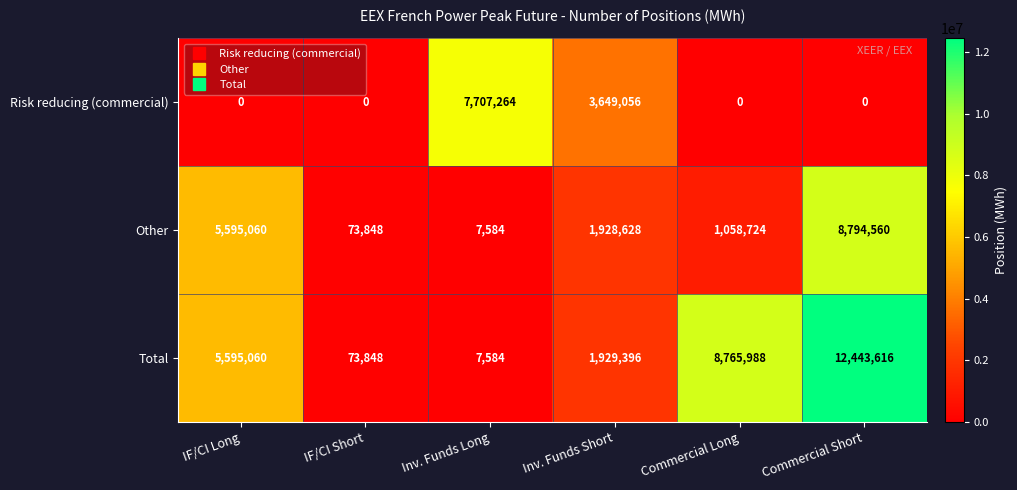

Reading right to left, what are all the values shown in this chart?

Risk reducing (commercial): 0	0	3649056	7707264	0	0
Other: 8794560	1058724	1928628	7584	73848	5595060
Total: 12443616	8765988	1929396	7584	73848	5595060